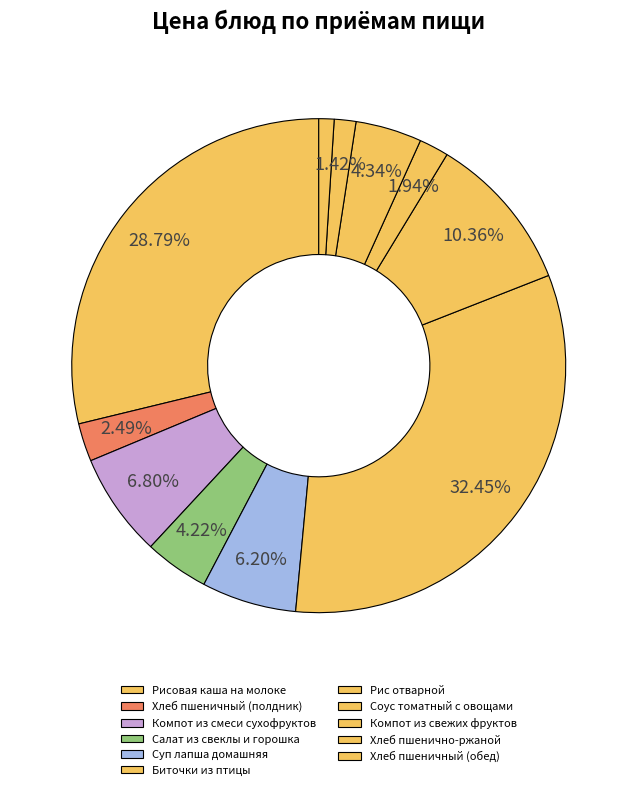

How many slices are in this pie chart?

11